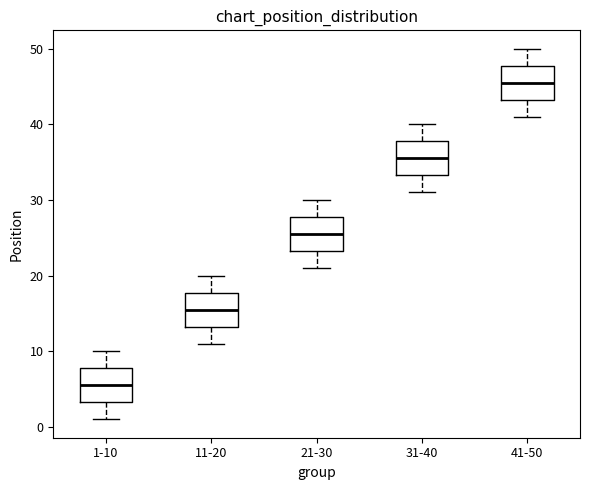

Reading left to right, read every box against the y-axis: the position of its median line, the range the box covers, and the ends of its whiskers. The values are not printed on the chart, so give them approximately, as read against the axis.

1-10: median 6, box 3 to 8, whiskers 1 to 10
11-20: median 16, box 13 to 18, whiskers 11 to 20
21-30: median 26, box 23 to 28, whiskers 21 to 30
31-40: median 36, box 33 to 38, whiskers 31 to 40
41-50: median 46, box 43 to 48, whiskers 41 to 50